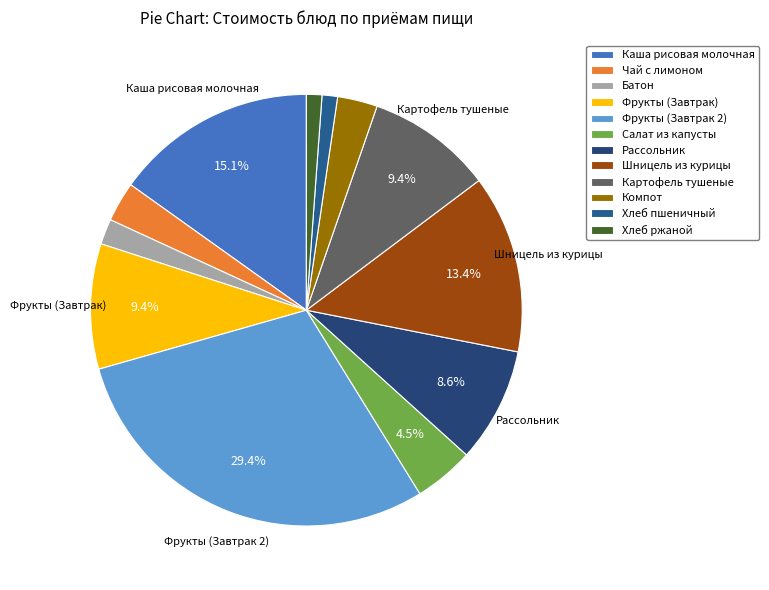

To the nearest percent, what percentage of the pie is Рассольник?

9%